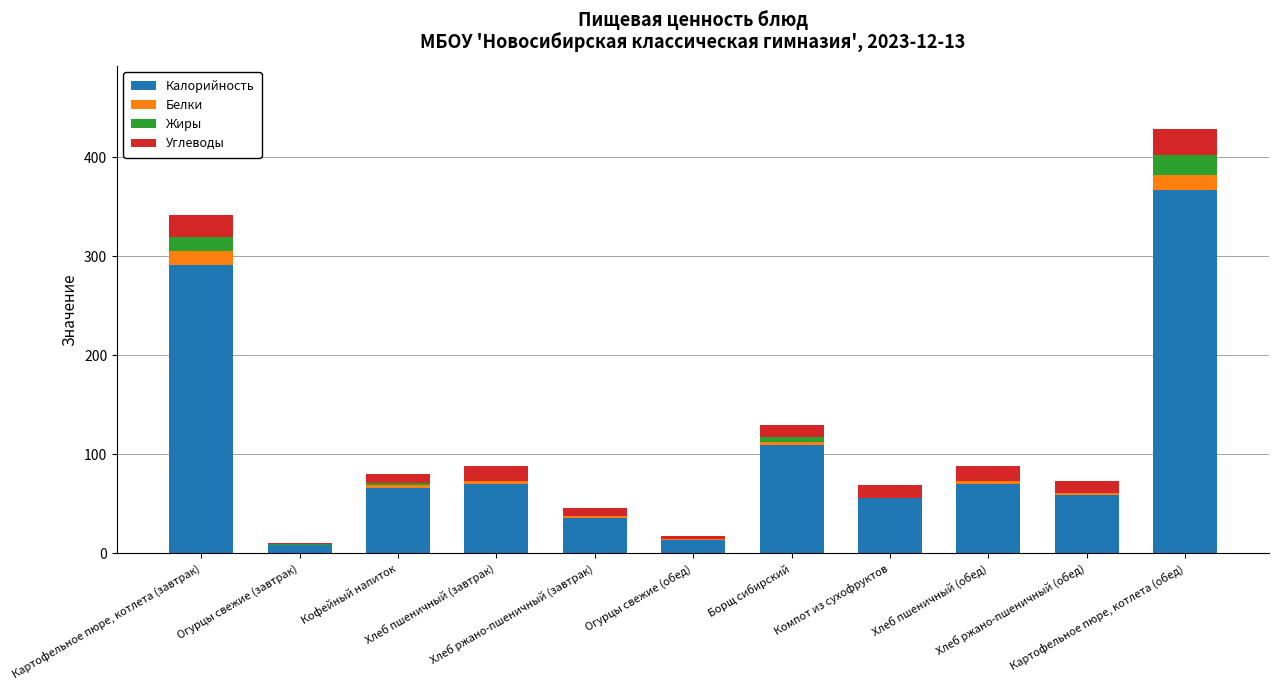

What is the maximum value for Калорийность?

366.4